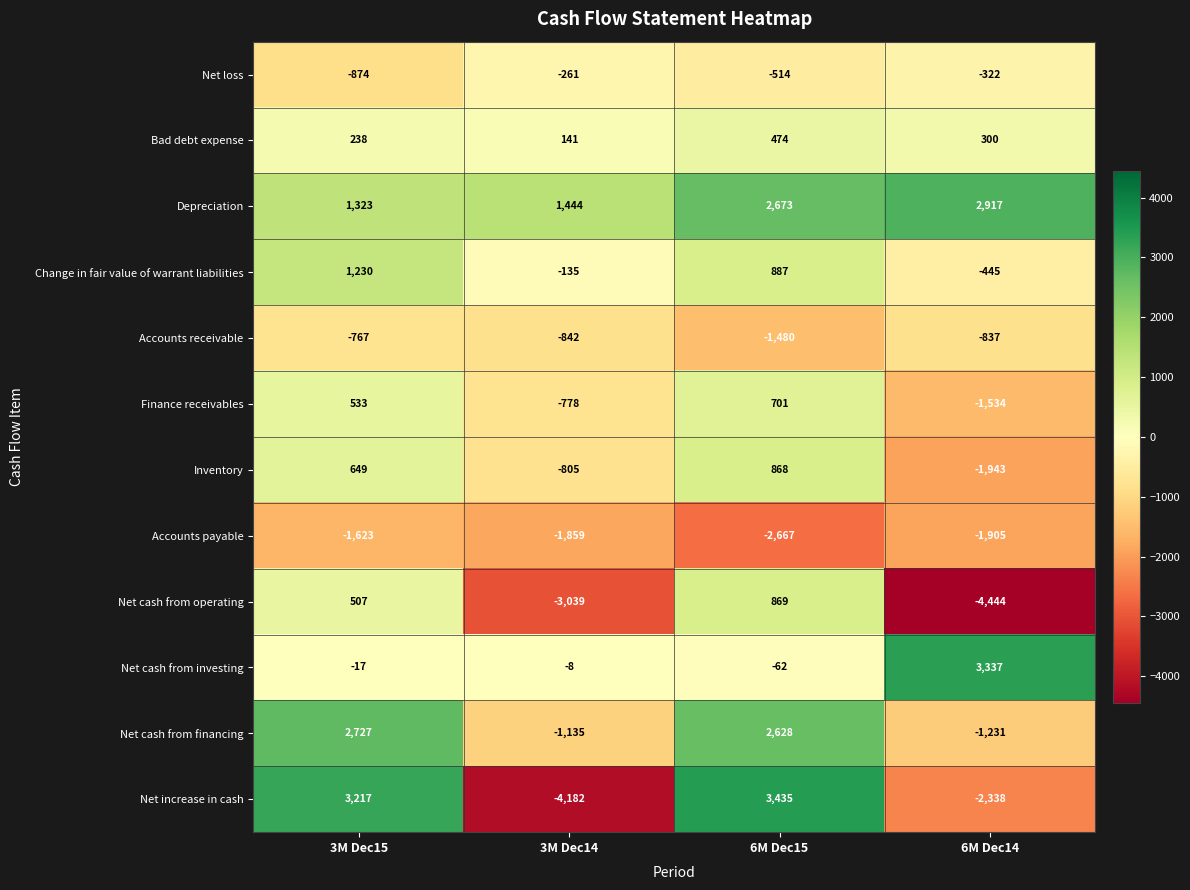

What is the sum of all Bad debt expense values?

1153